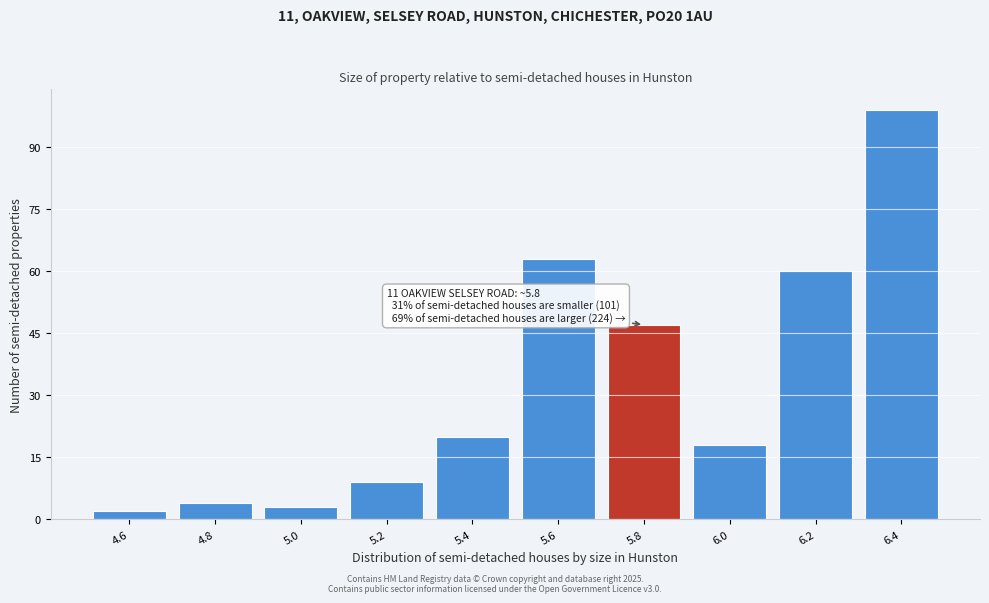

Reading left to right, transcribe all the data shown in this chart.

2	4	3	9	20	63	47	18	60	99